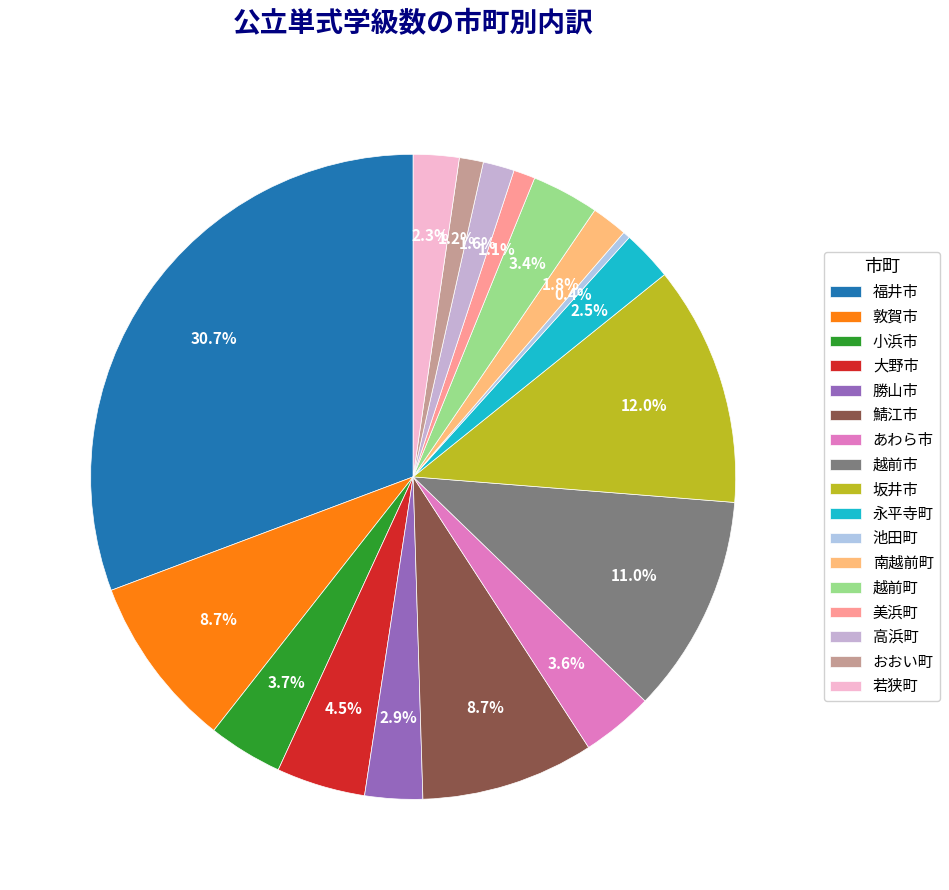

What percentage do 坂井市 and 鯖江市 together represent?

20.7%